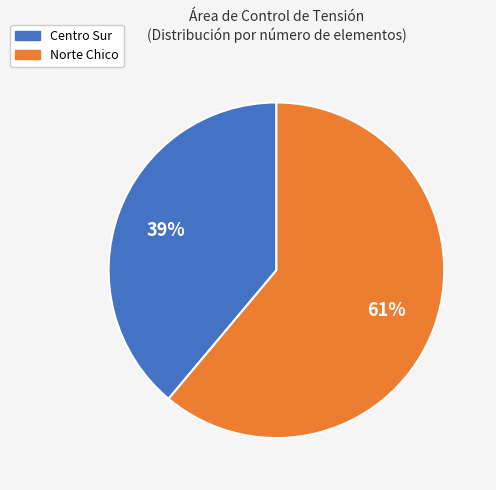

Which category has the smallest portion of the pie?

Centro Sur